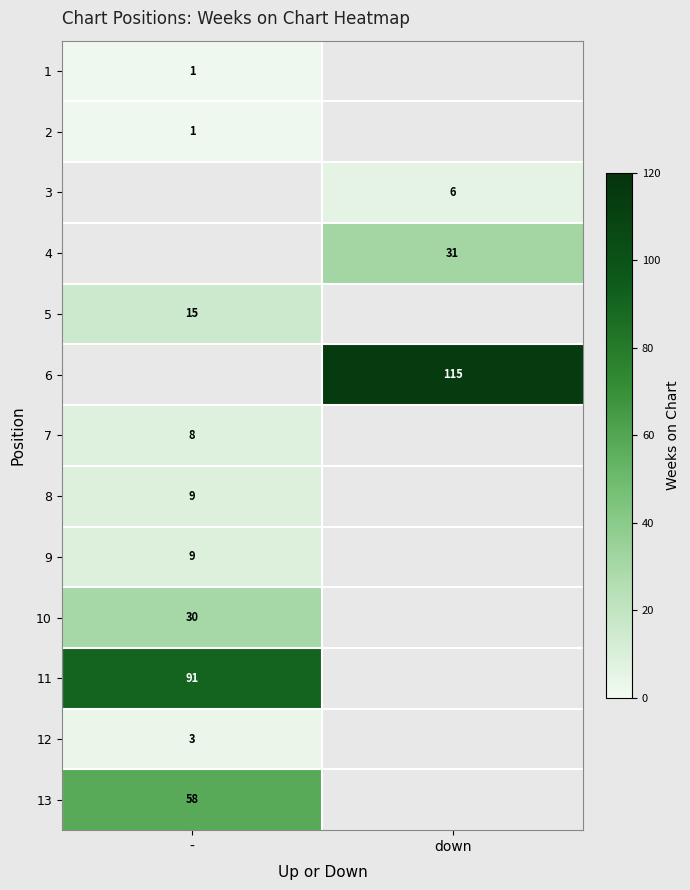

At how many categories does at least one series exceed 46?

2